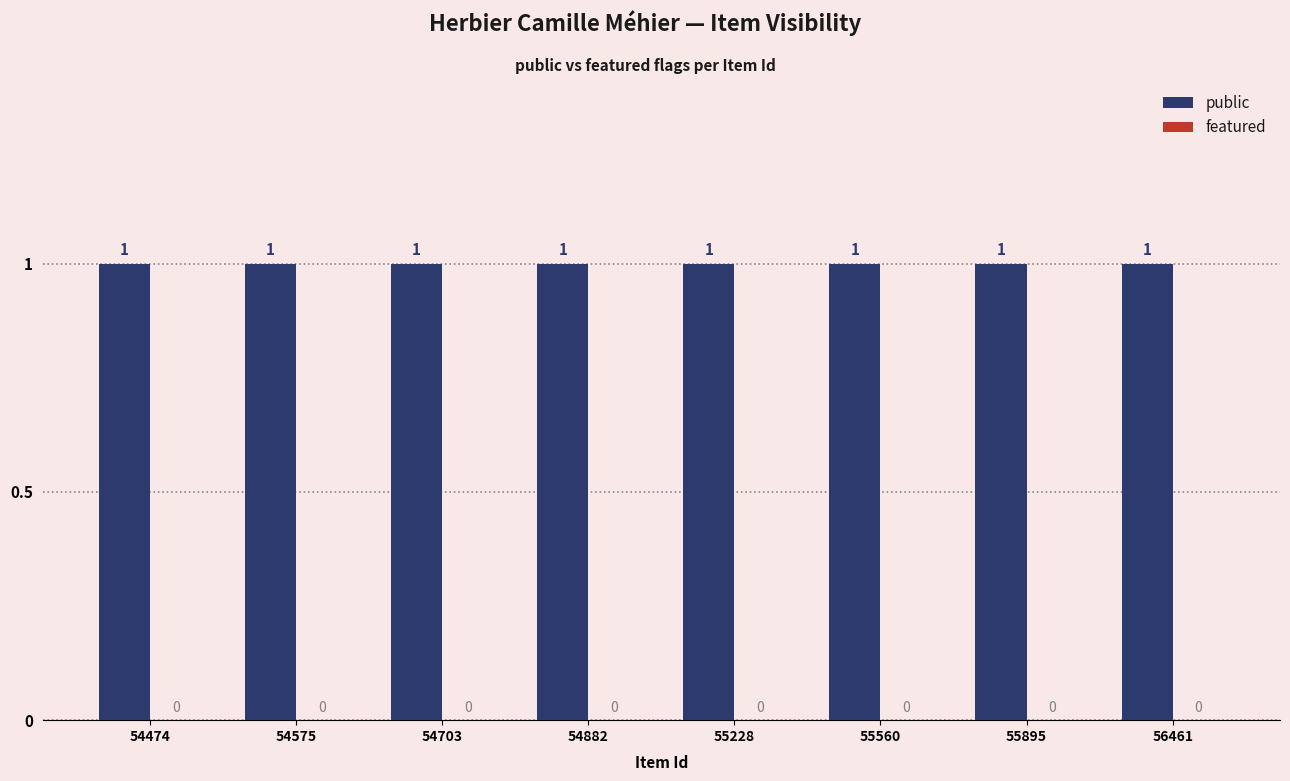

Where is featured nearest to the value 0?

54474